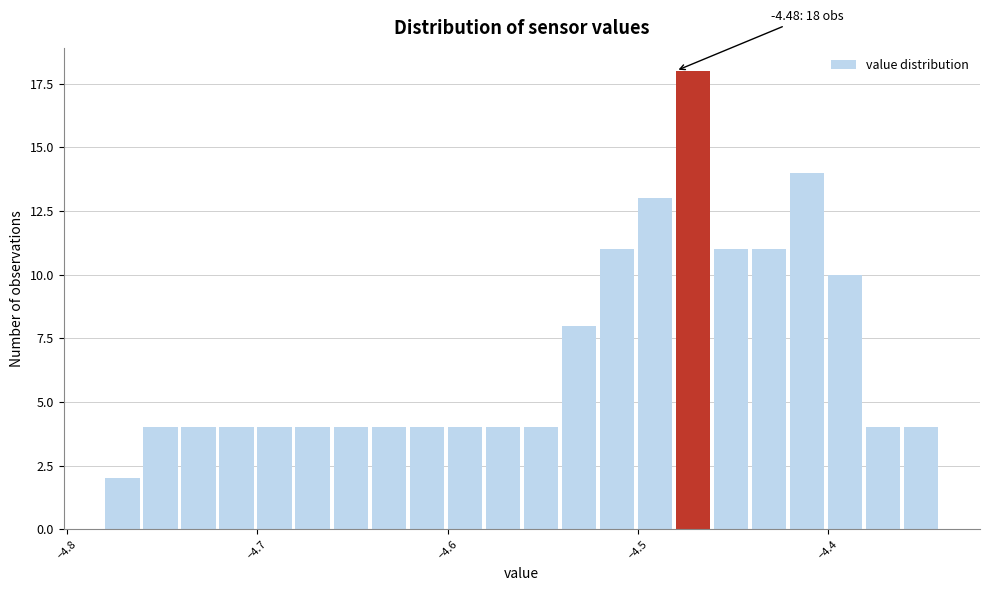

Read against the x-axis, roughly where is the centre of the tallest bar?

-4.47